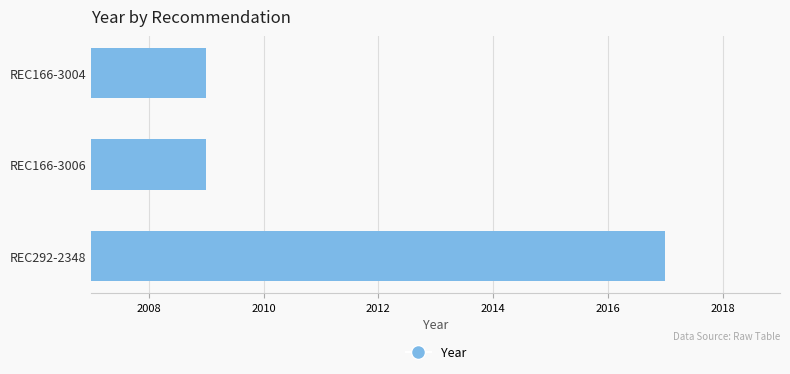

What is the sum of all values?

6035